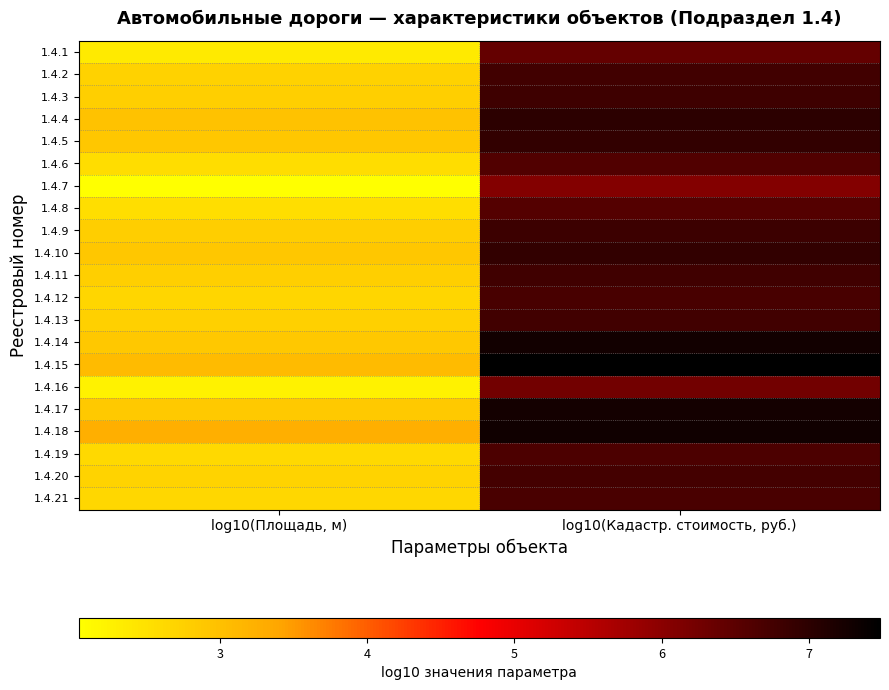

What is the maximum value shown in the chart?

7.5